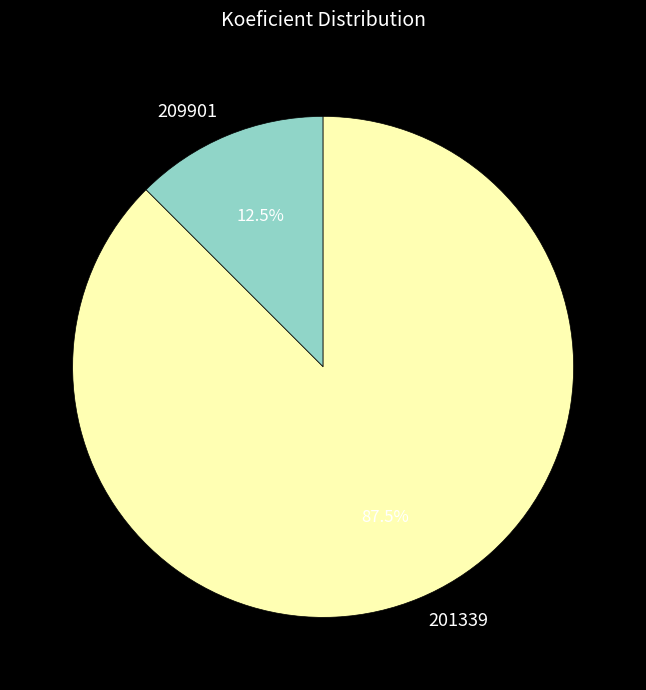

Which slice is the smallest?

209901